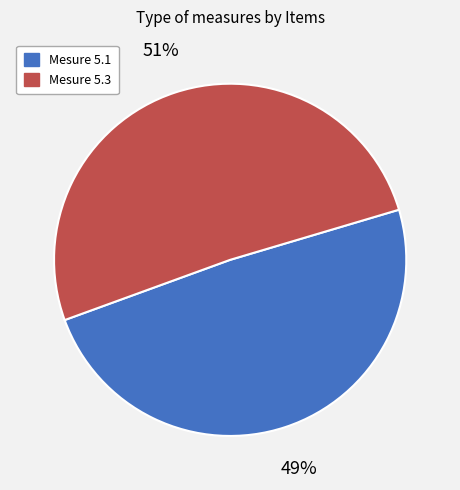

To the nearest percent, what is the difference between the largest and smallest slice percentages?

2%